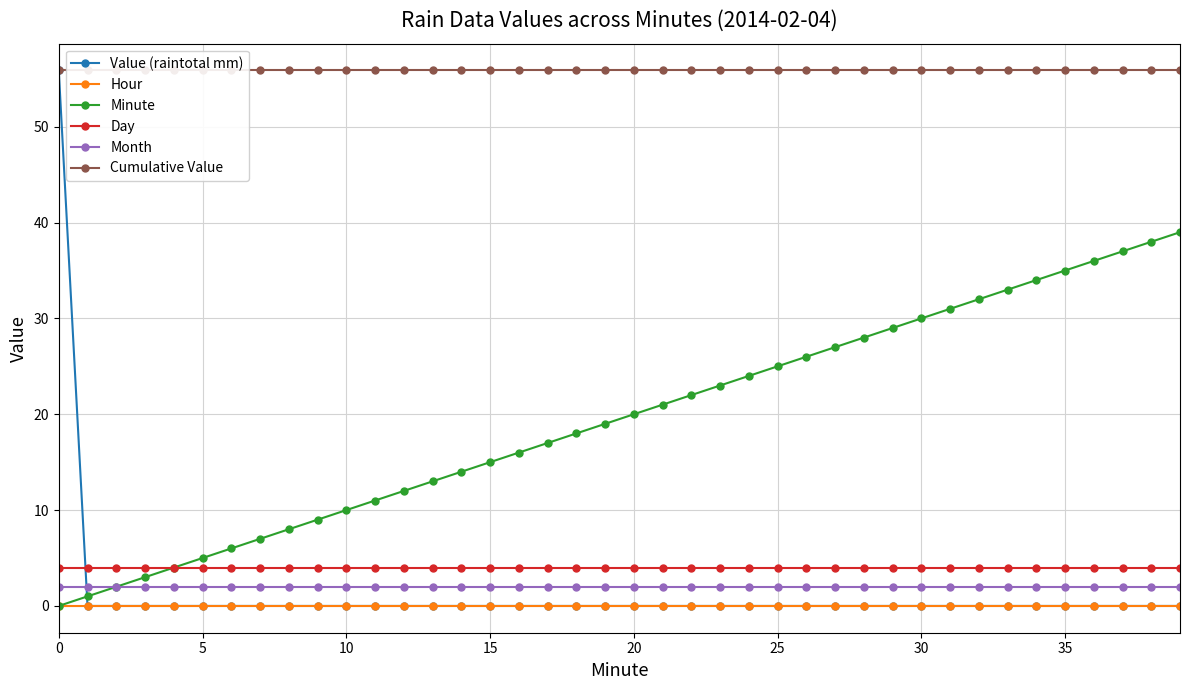

True or false: Day has a value of 5.8 at 34.

False